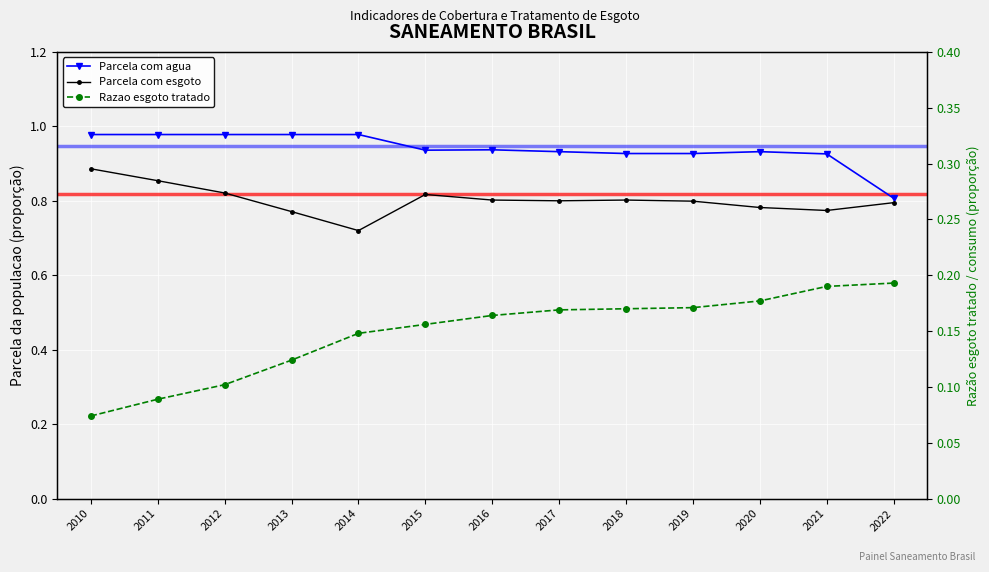

How many lines are shown in the chart?

3